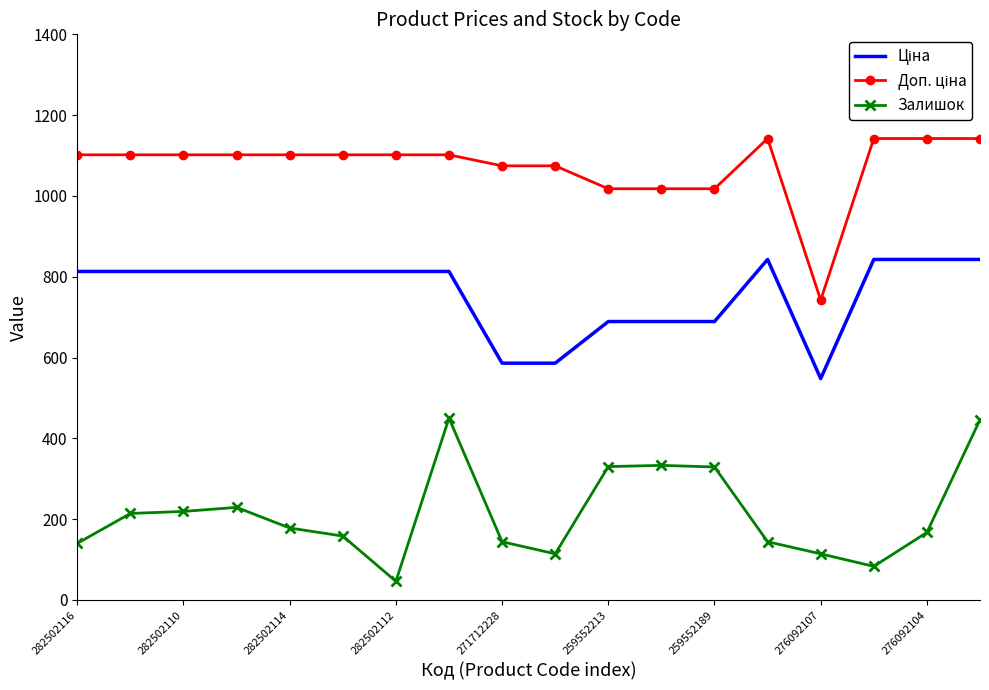

What is the highest value of the Залишок series?

450.0